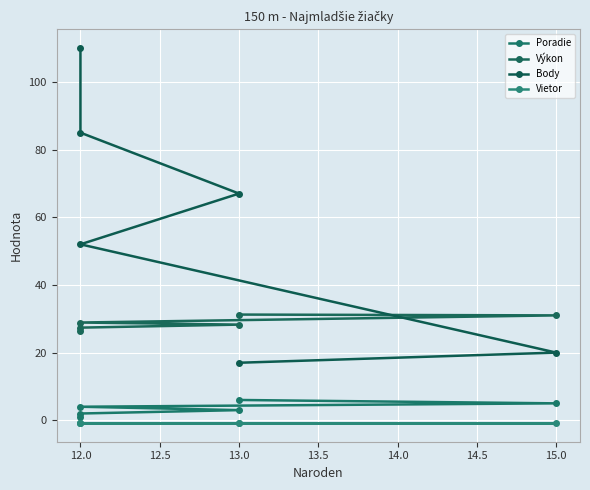

Count the number of categories in the chart.

6